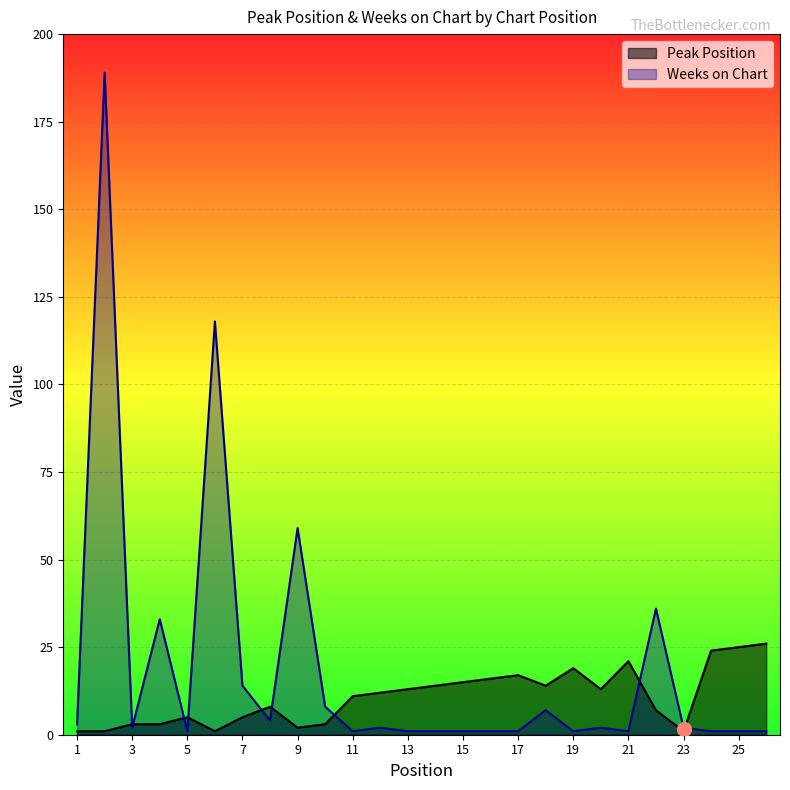

How many lines are shown in the chart?

2